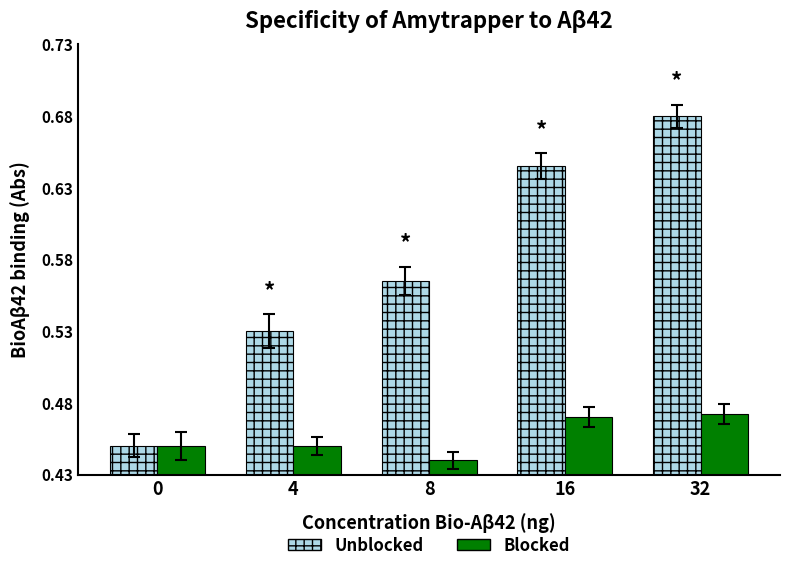

At which category is the sum across all series the highest?

32